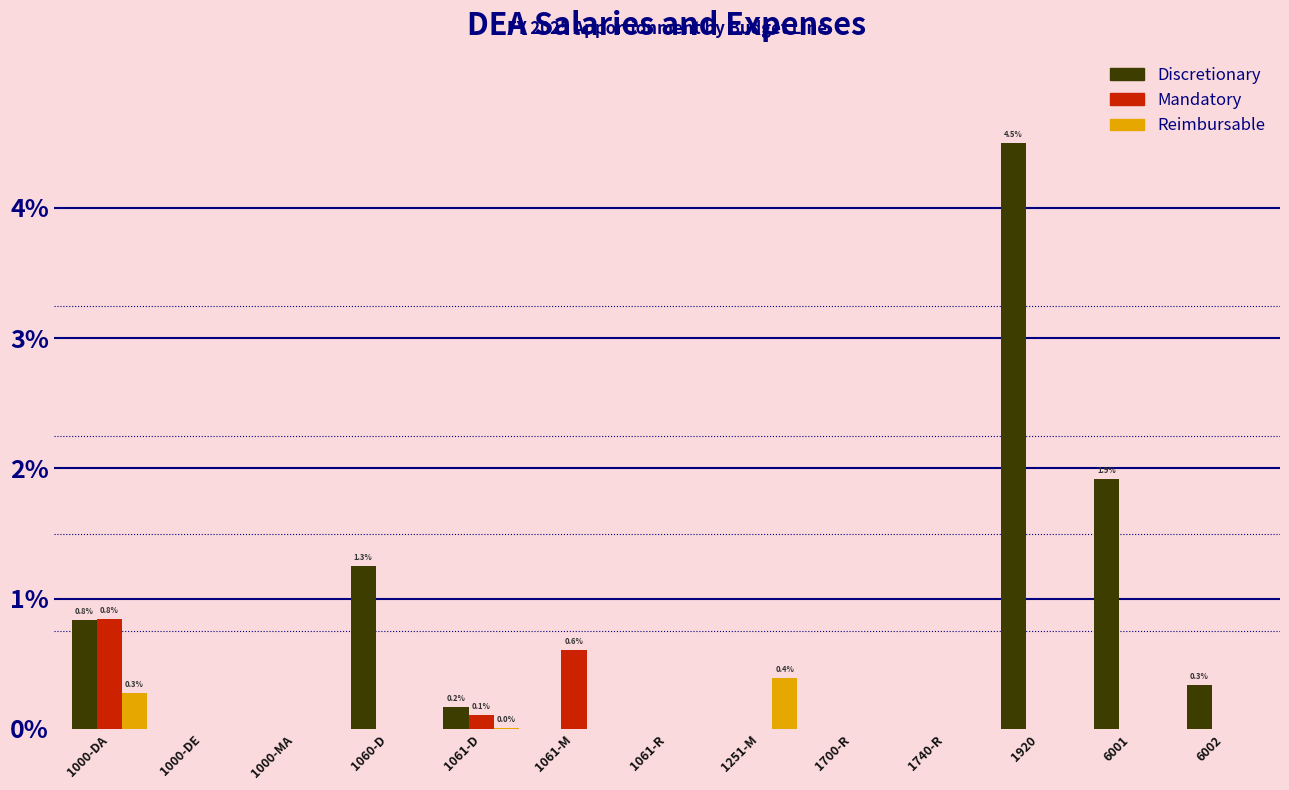

Read the Discretionary value at 1000-DA.

0.8